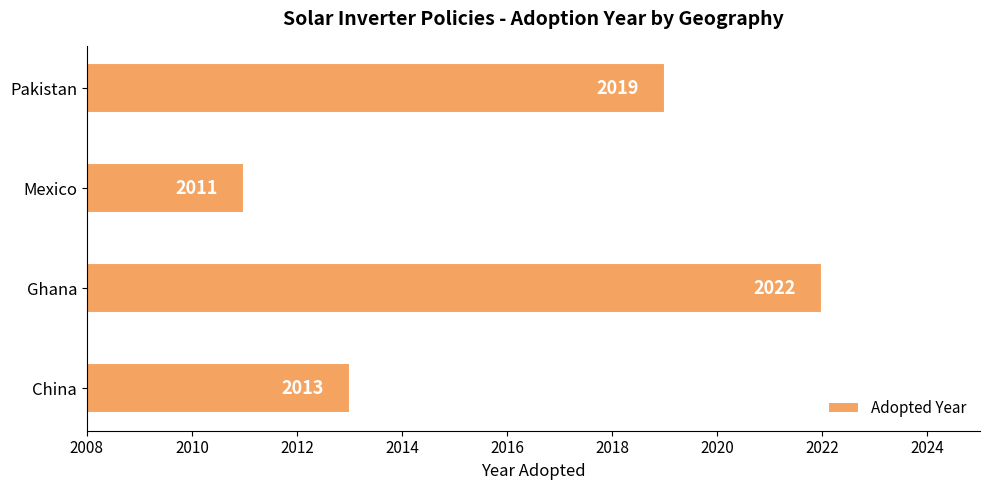

Where is the data nearest to the value 2016?

China